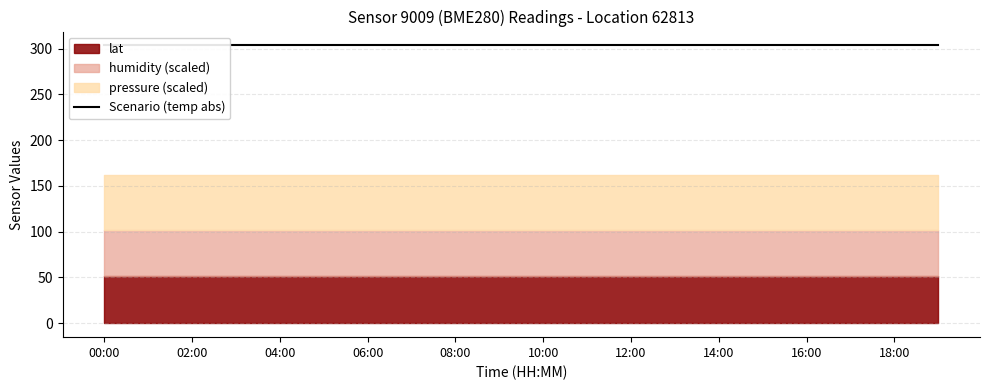

True or false: pressure and temperature cross at least once.

False